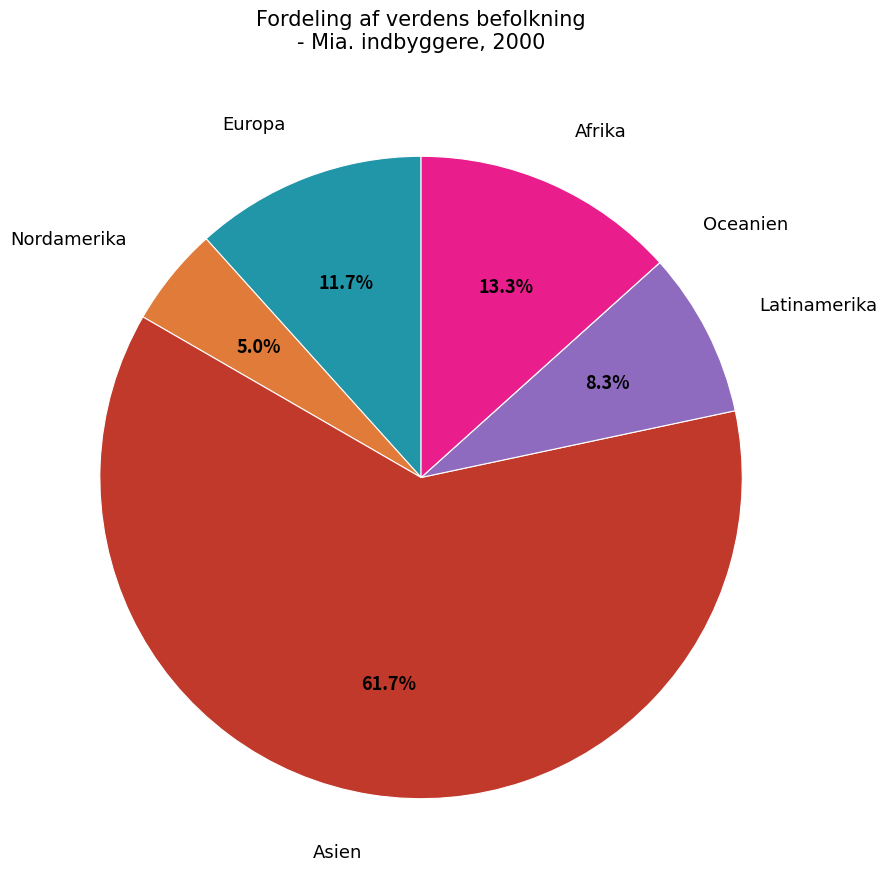

Is there a majority slice in this chart?

Yes